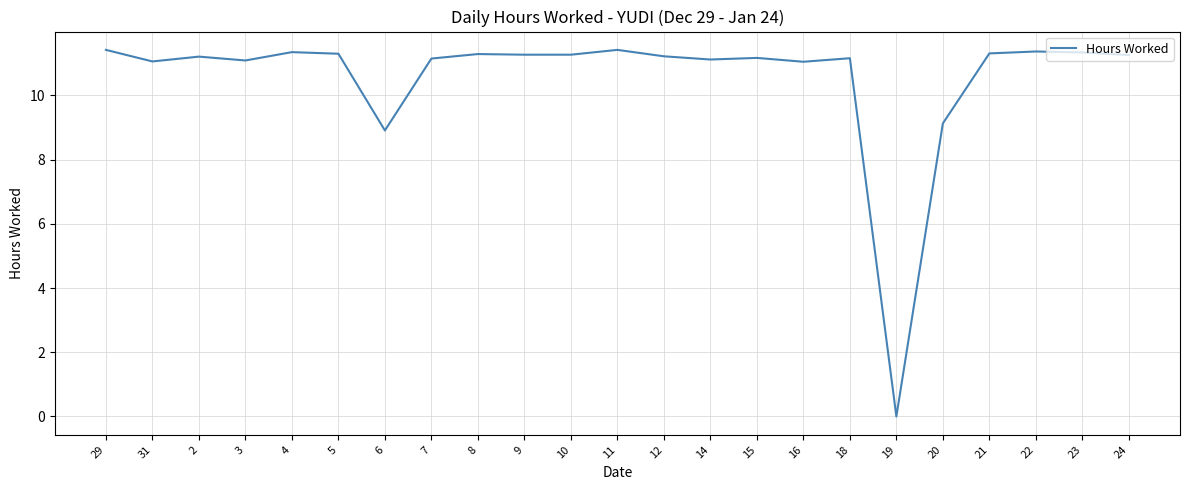

What position from the left is 21?

20